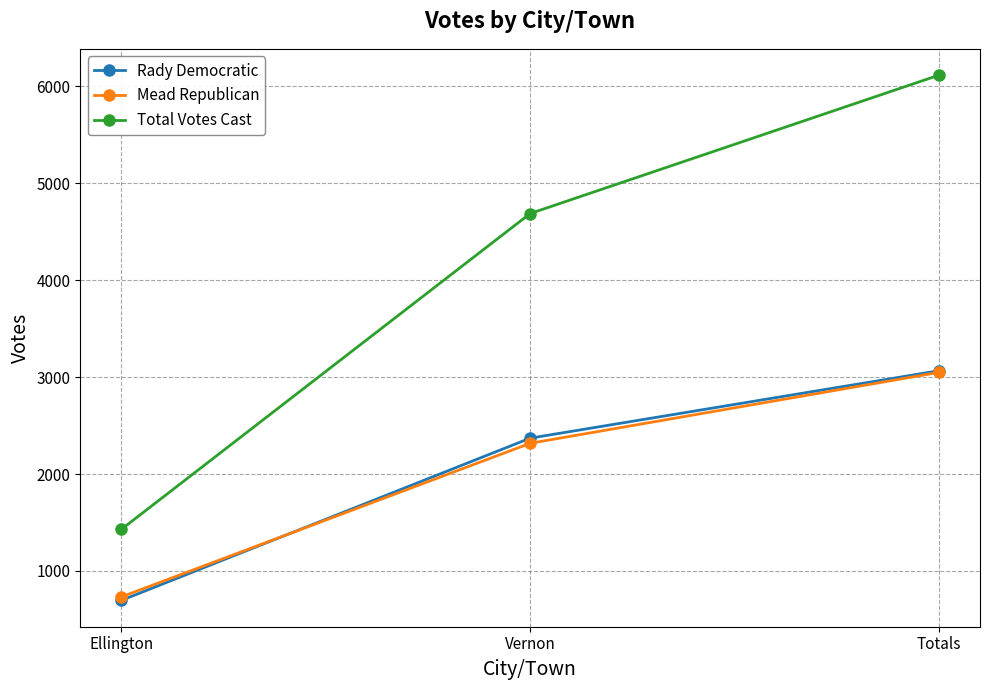

Which series has the largest total across all categories?

Total Votes Cast